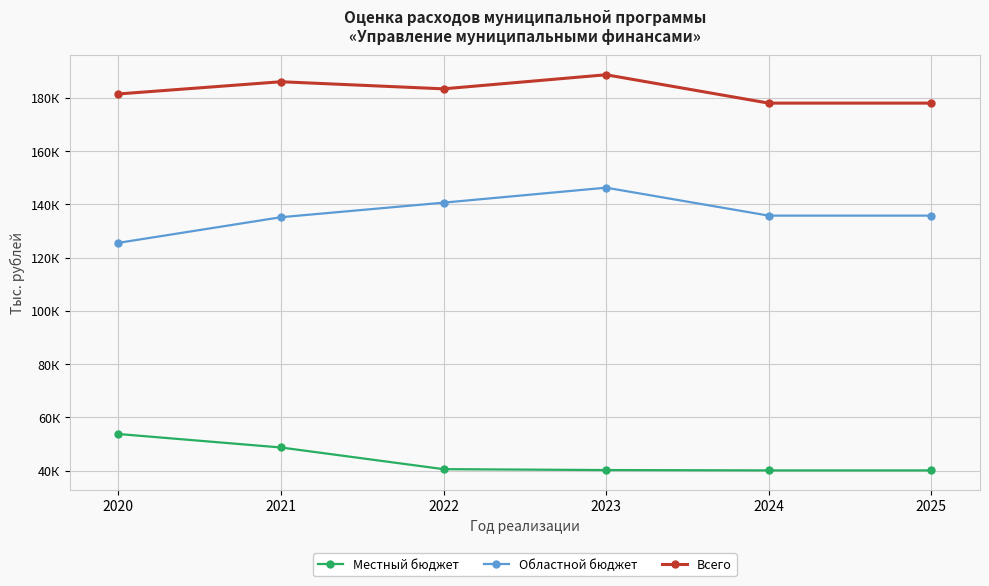

Is it true that Областной бюджет equals 248996.6 at 2023?

False